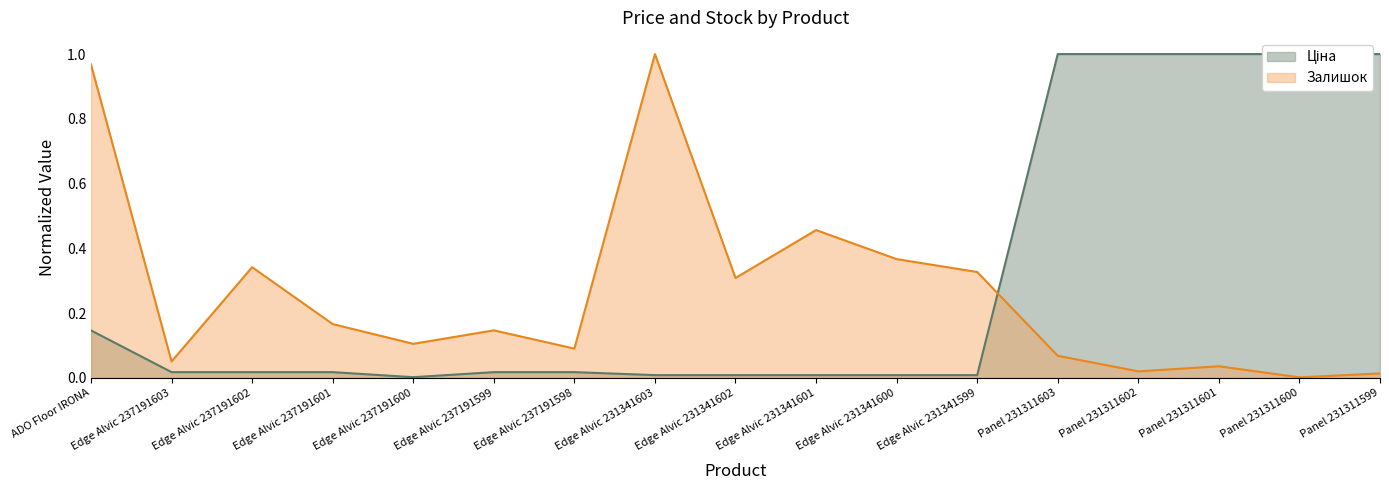

What is the label of the 9th point from the left?

Edge Alvic 231341602